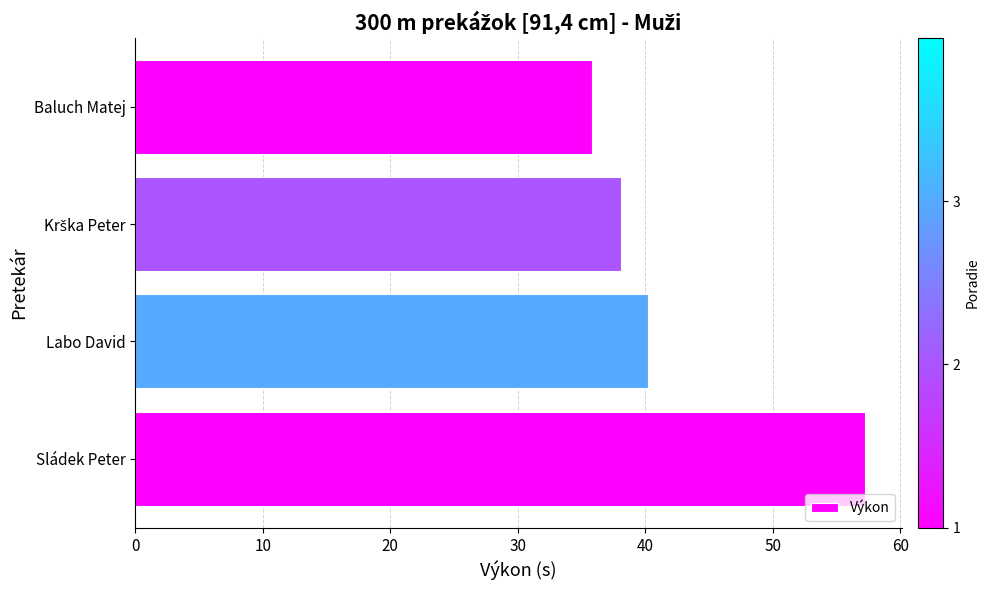

Are the bars grouped side by side (vs. stacked)?

No